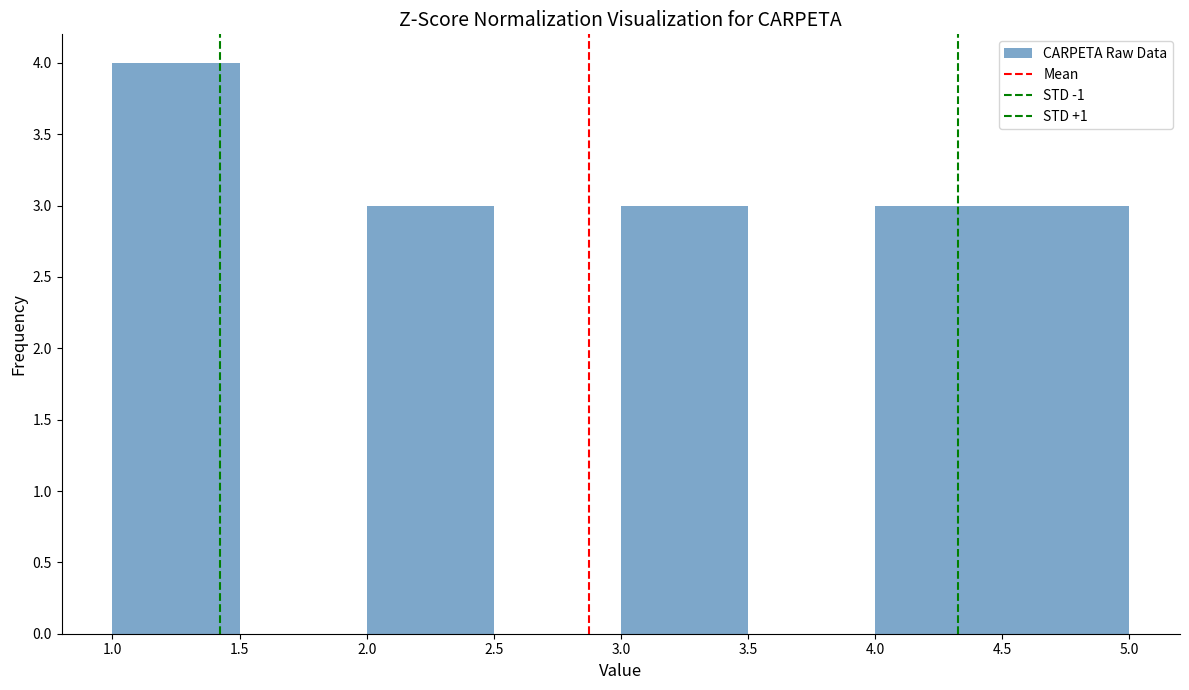

Reading left to right, list every bar in this chart as the range it spans on the x-axis followed by its height. The values are not printed on the chart, so give them approximately, as read against the axis.

1.0 to 1.5: 4
1.5 to 2.0: 0
2.0 to 2.5: 3
2.5 to 3.0: 0
3.0 to 3.5: 3
3.5 to 4.0: 0
4.0 to 4.5: 3
4.5 to 5.0: 3